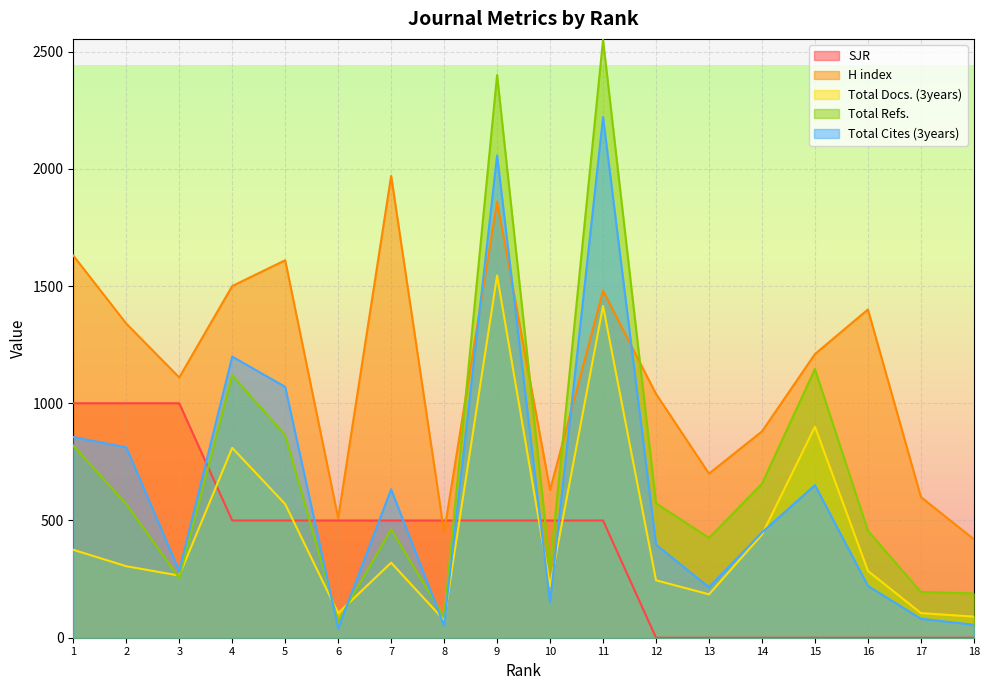

How many intersections are there between Total Docs. (3years) and Total Refs.?

4